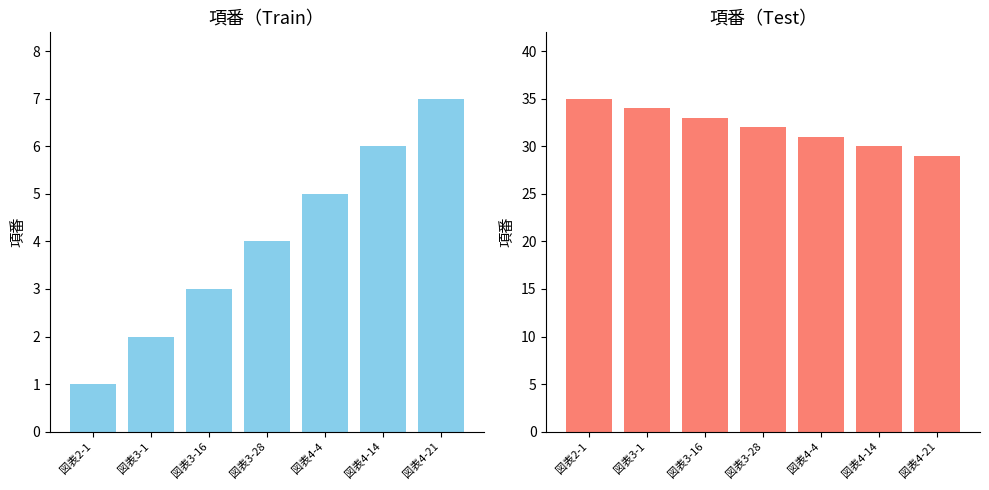

Rank the series by their maximum value, from highest to lowest.

Test, Train